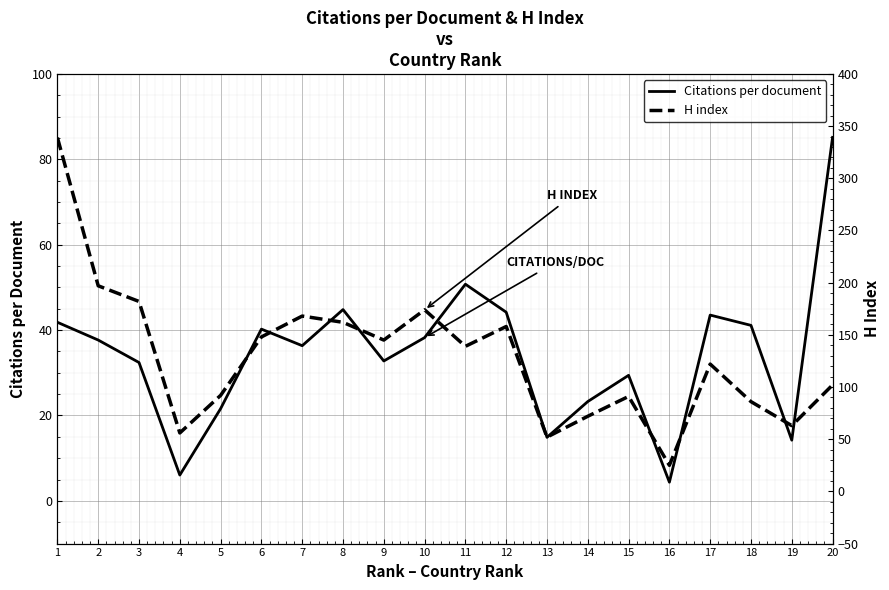

What is the maximum value for Citations per document?

85.1